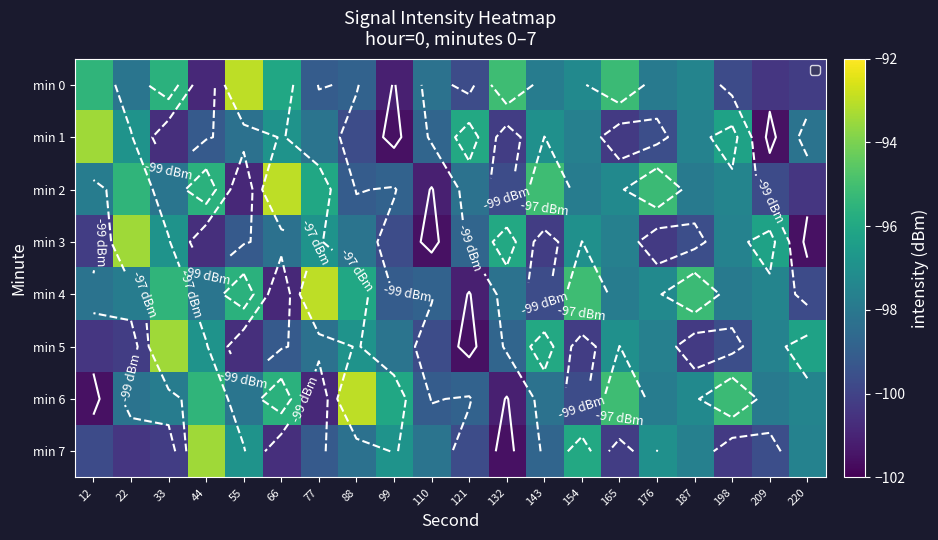

At how many categories does at least one series exceed -99?

20